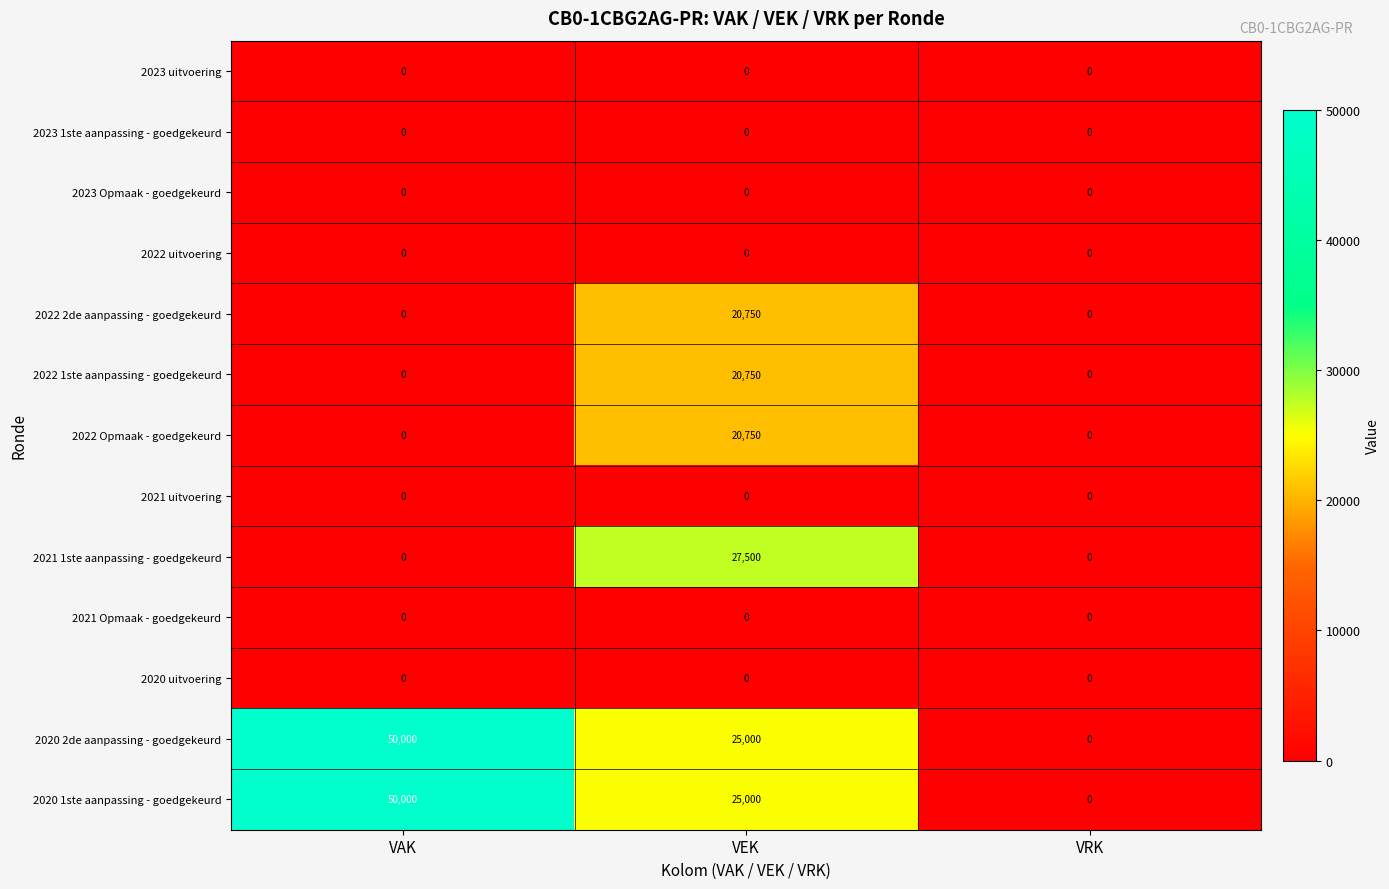

What is the difference between the maximum and minimum values in the 2022 1ste aanpassing - goedgekeurd series?

20750